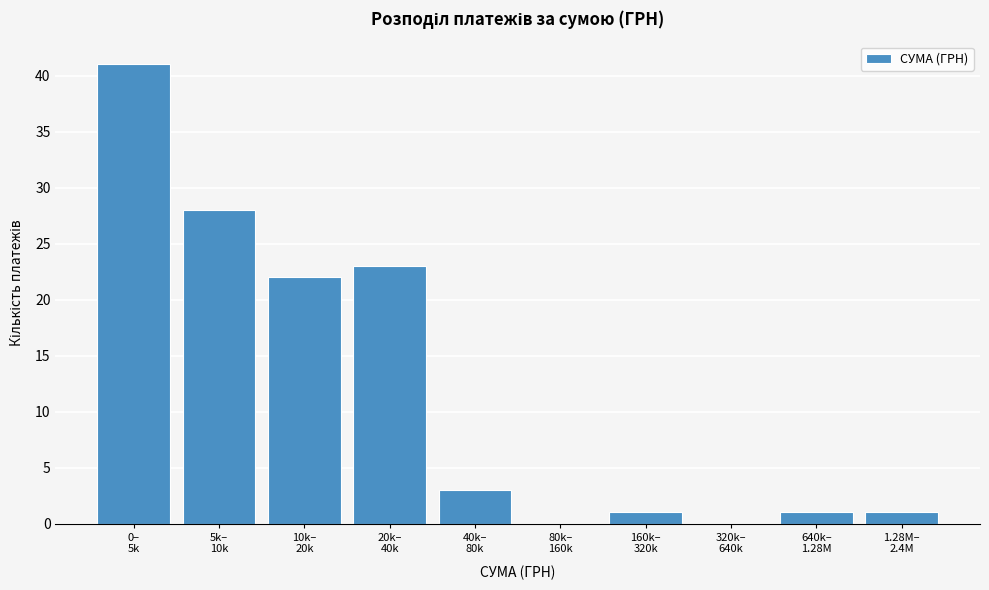

What is the maximum value shown in the chart?

41